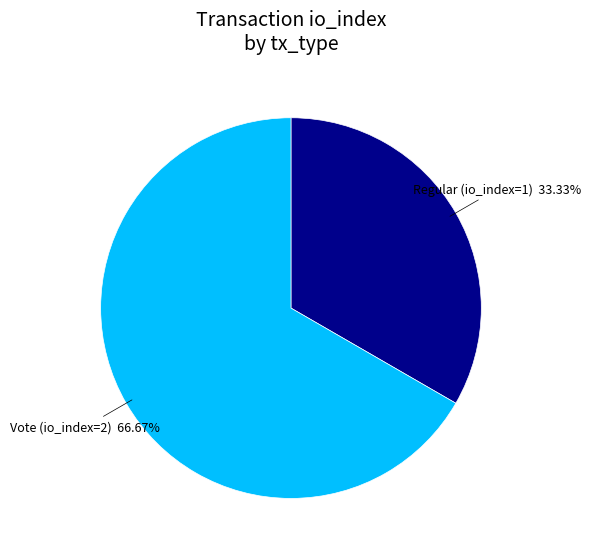

Does any single category account for the majority?

Yes